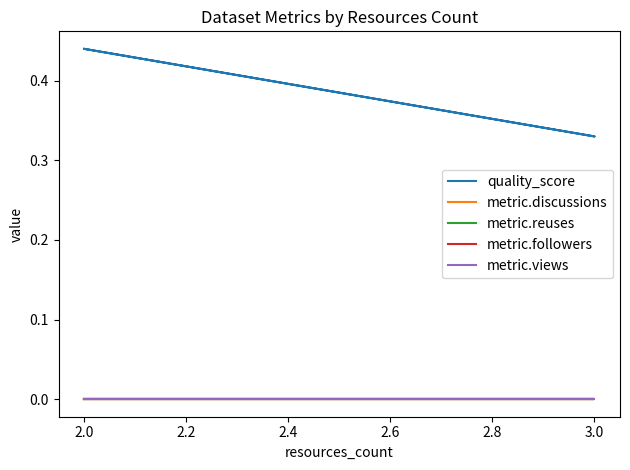

Count the number of data series in this chart.

5